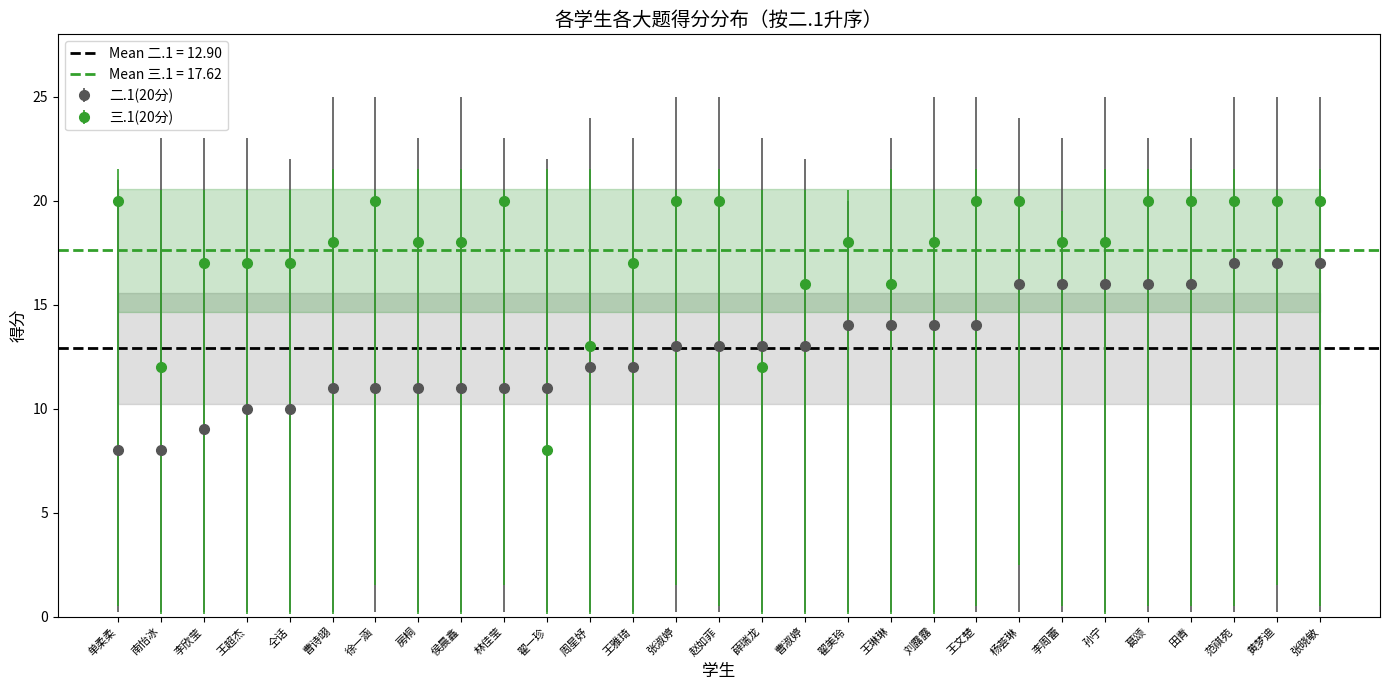

True or false: 二.1(20分) has a value of 17 at 黄梦迪.

True